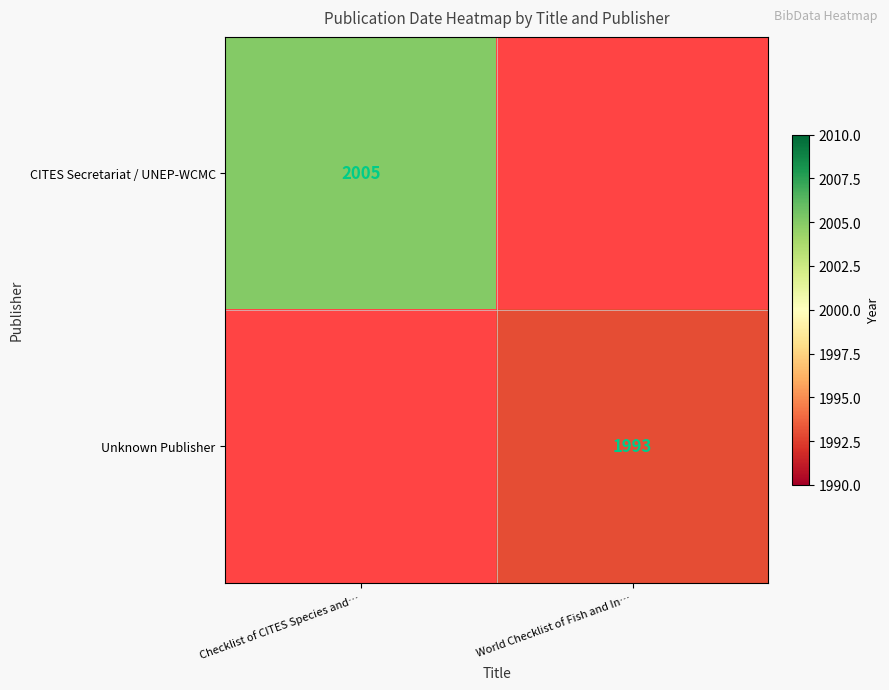

The value of CITES Secretariat / UNEP-WCMC at Checklist of CITES Species and… is 2005. True or false?

True